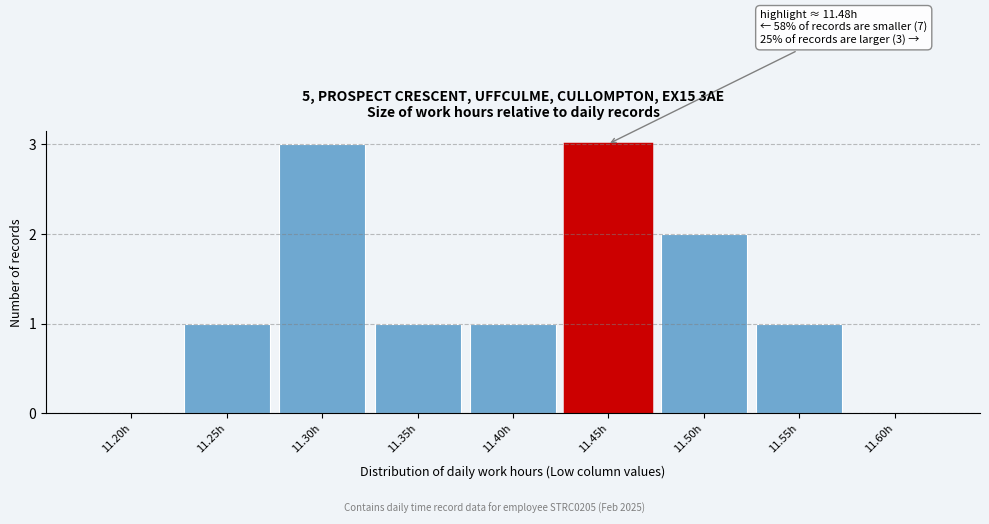

Reading left to right, what are all the values shown in this chart?

11.20h=0	11.25h=1	11.30h=3	11.35h=1	11.40h=1	11.45h=3	11.50h=2	11.55h=1	11.60h=0